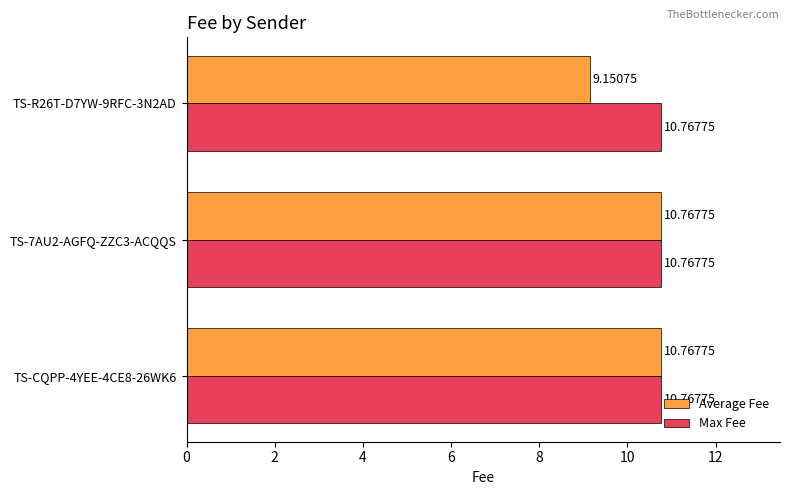

Which series has the largest total across all categories?

Max Fee